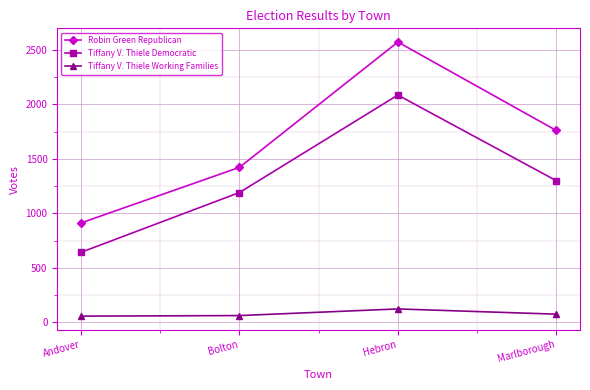

Rank the series at Andover from lowest to highest value.

Tiffany V. Thiele Working Families, Tiffany V. Thiele Democratic, Robin Green Republican